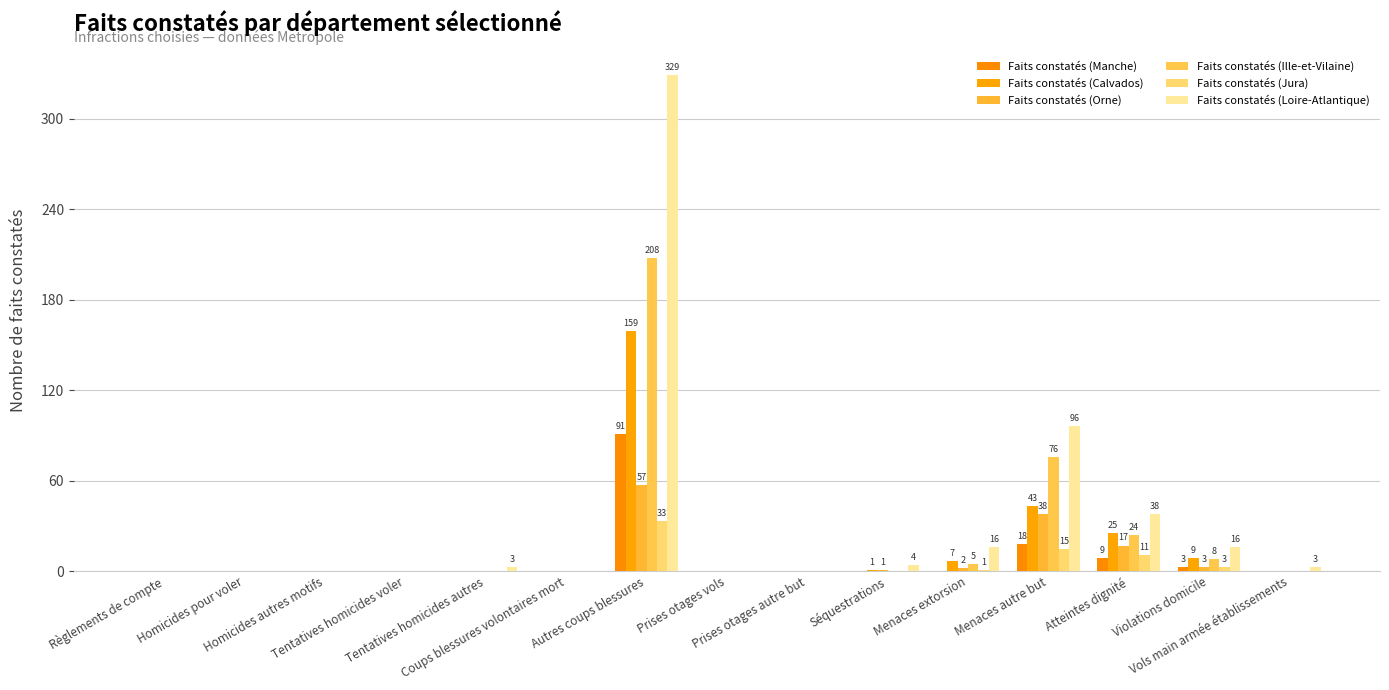

Which has a higher value, Atteintes dignité or Prises otages vols?

Atteintes dignité